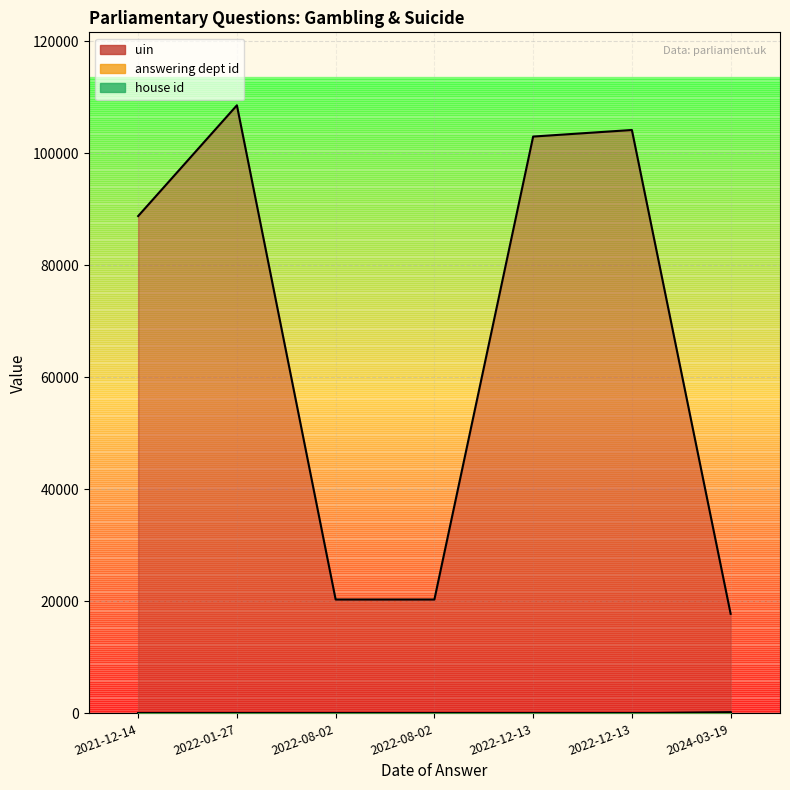

Read the answering dept id value at 2022-01-27, to the nearest 10.

10